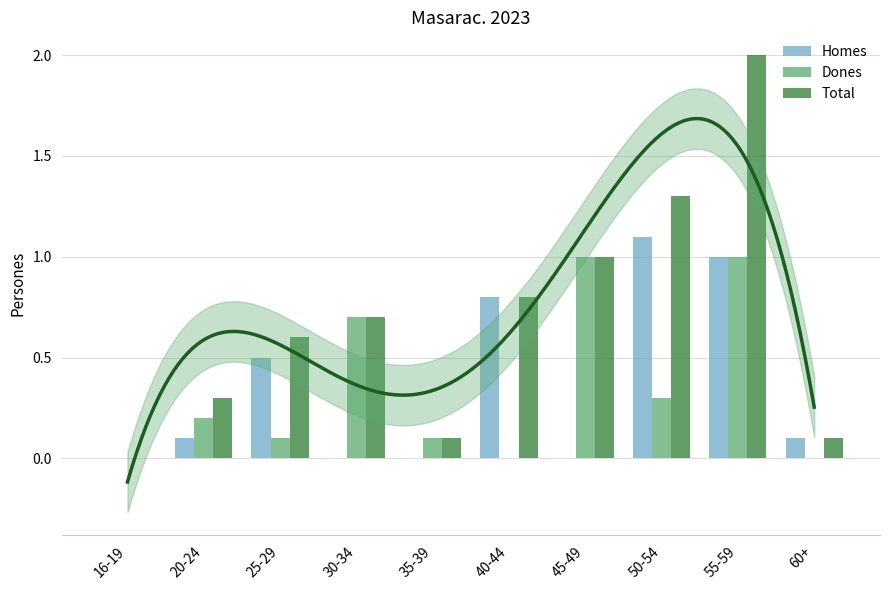

Rank the series by their maximum value, from highest to lowest.

Total, Homes, Dones